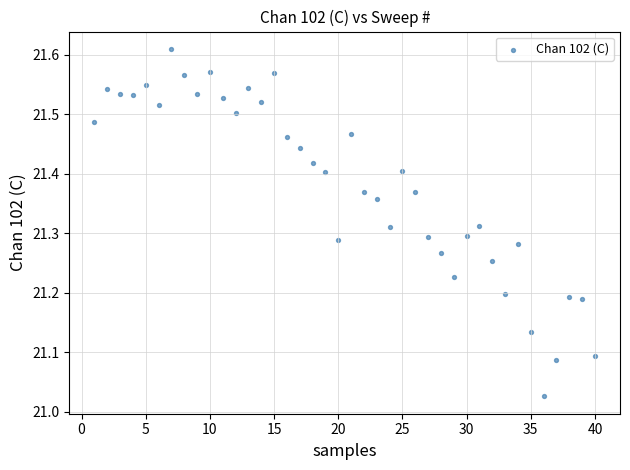

What is the range of Y values (max minus min)?

0.6